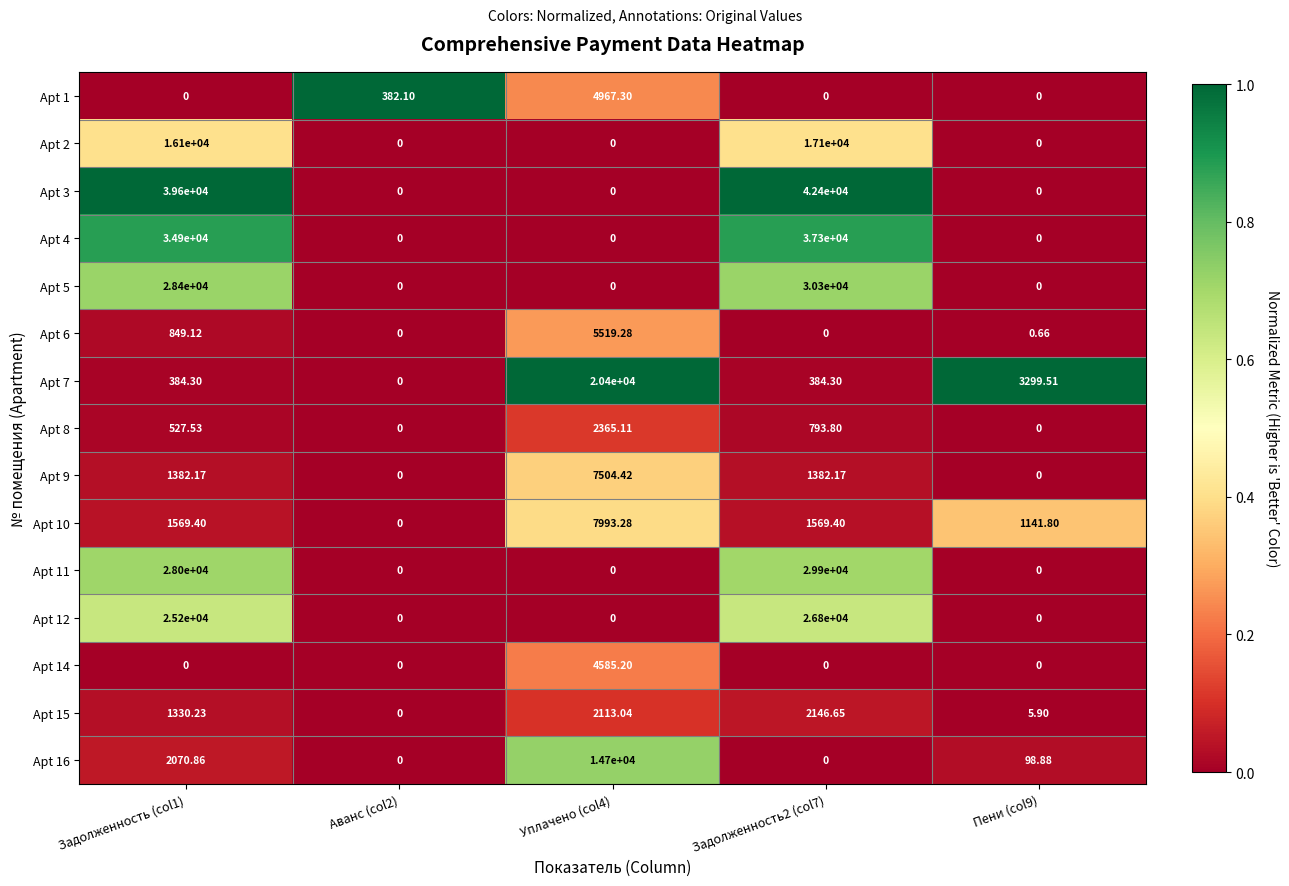

How many values in the Apt 7 series are below 384?

1